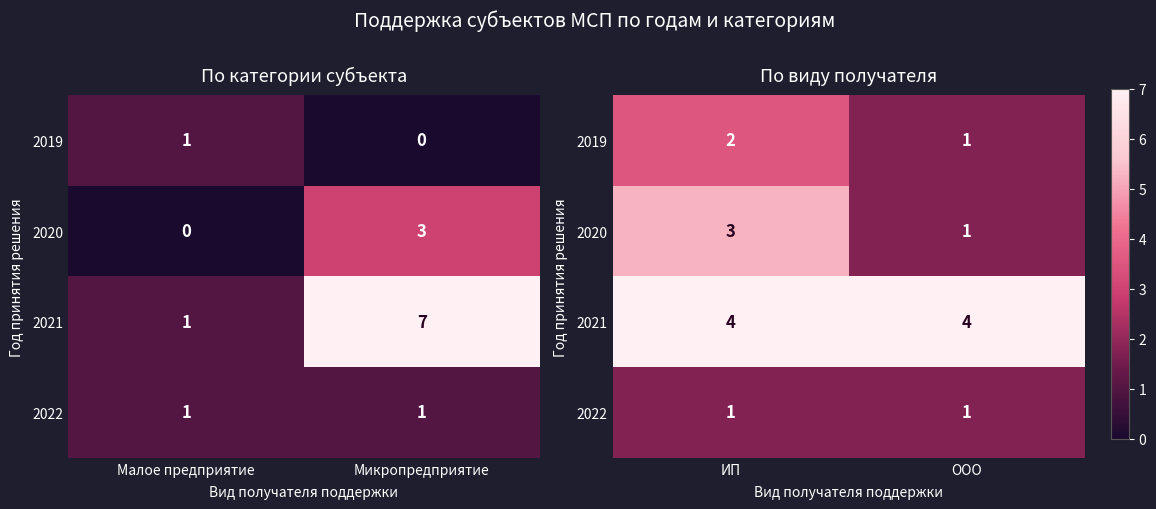

How many categories are shown in the chart?

2